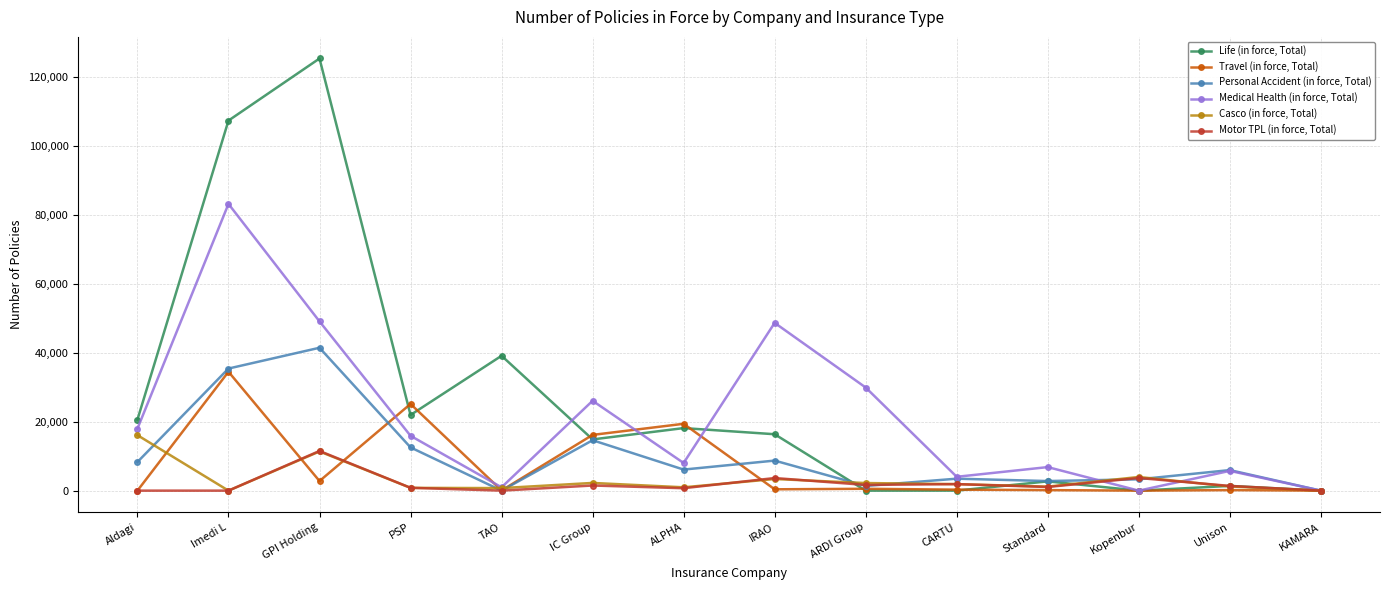

What is the total value across all series at CARTU?

11583